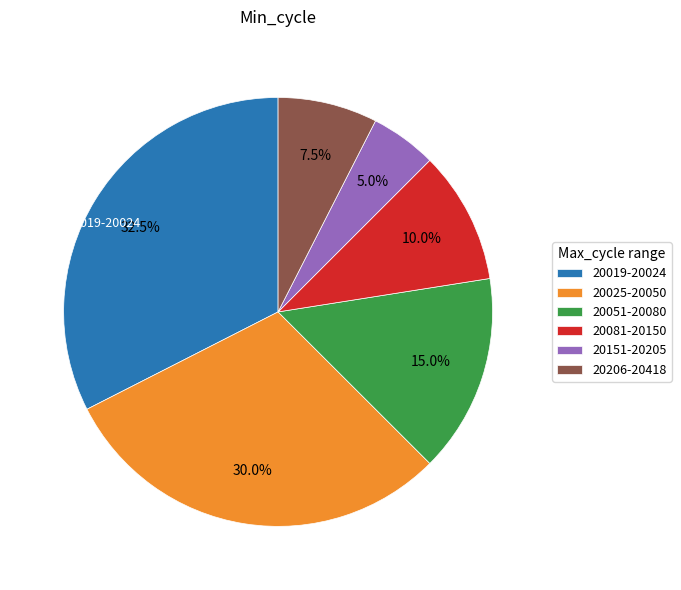

Count the number of slices in the pie.

6